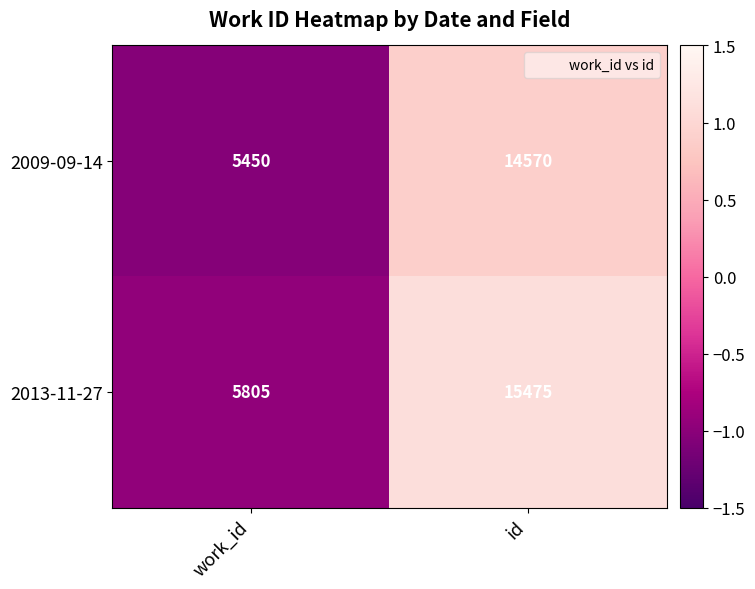

Which category has the lowest value across all series?

work_id